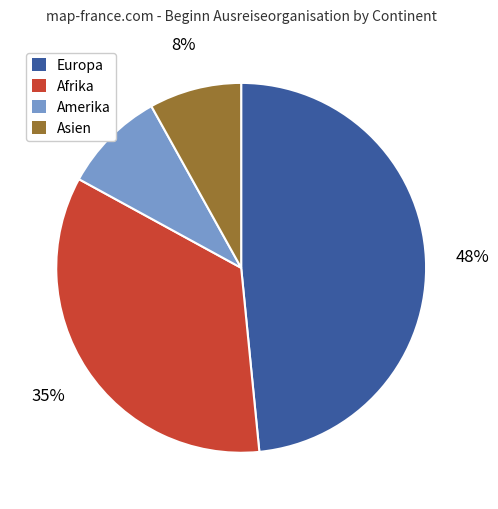

Which category has the smallest portion of the pie?

Asien